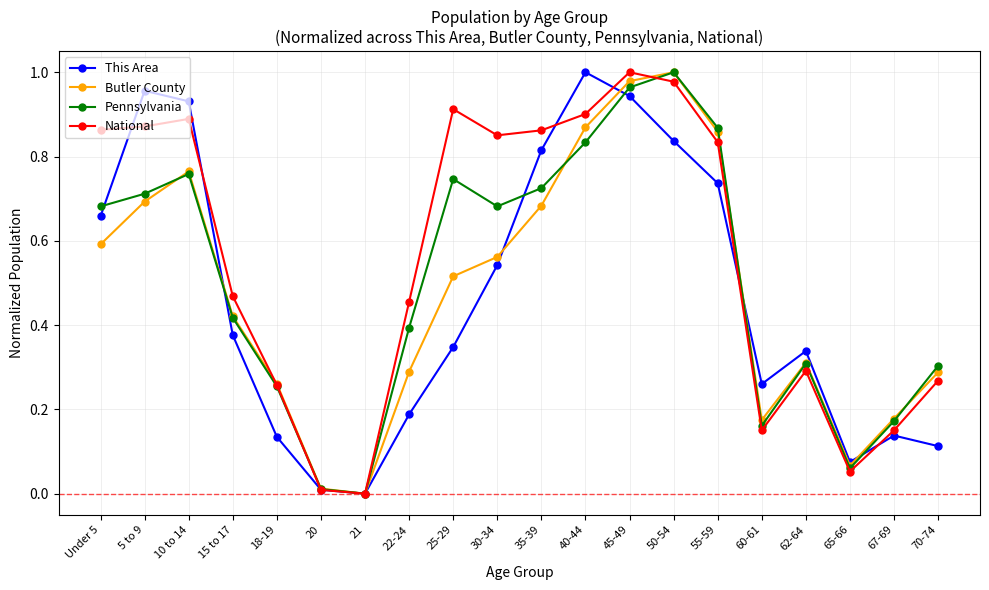

Which series has the largest total across all categories?

National